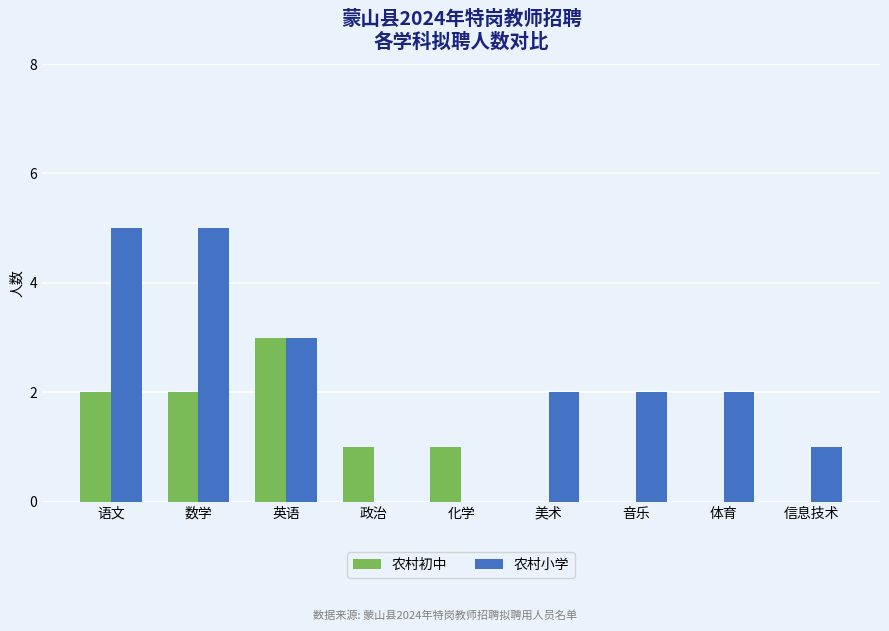

What is the average value of the 农村小学 series?

2